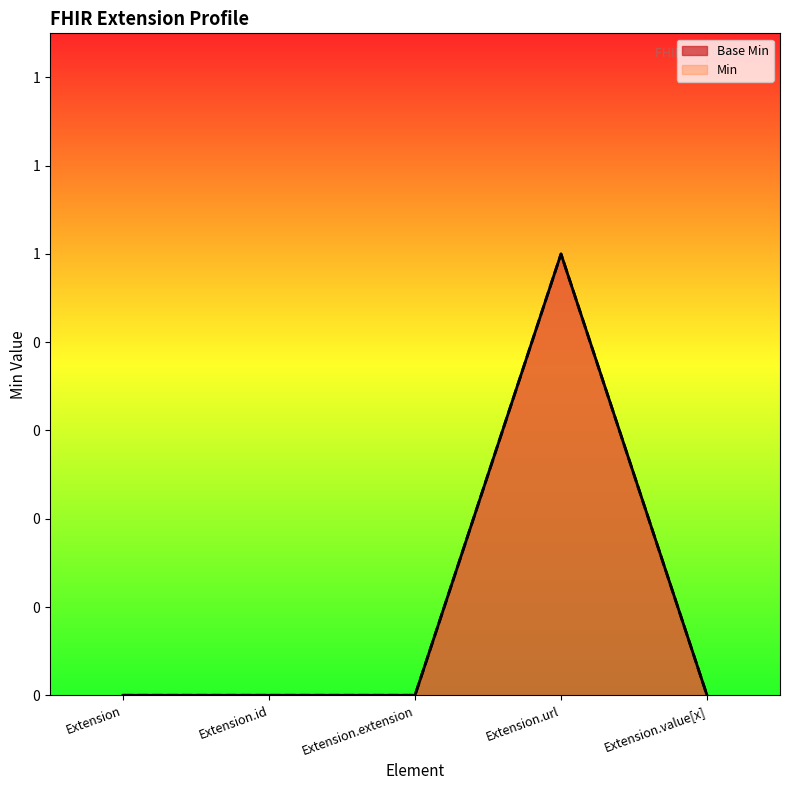

How many categories are shown in the chart?

5